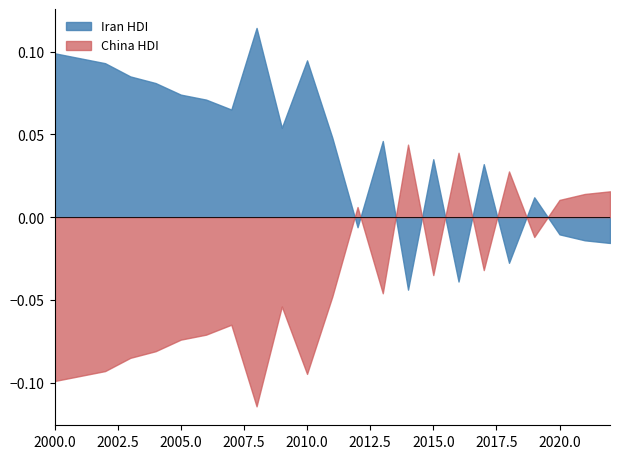

The China HDI series shows 0.4 at 2011. True or false?

False